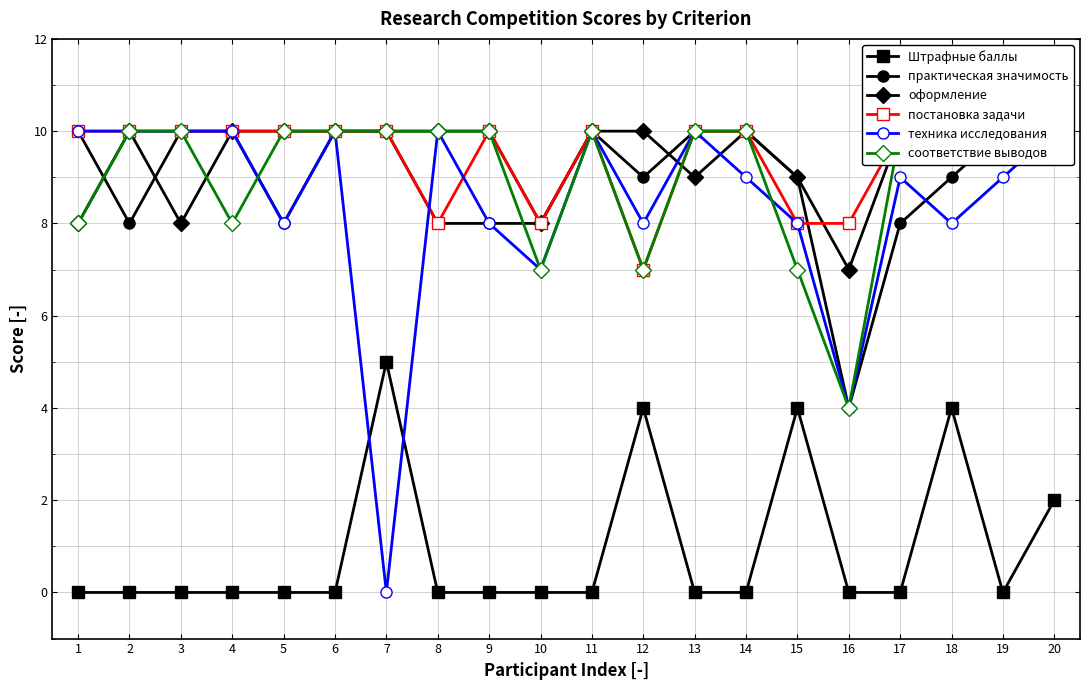

How many interior local peaks does the техника исследования series have?

5